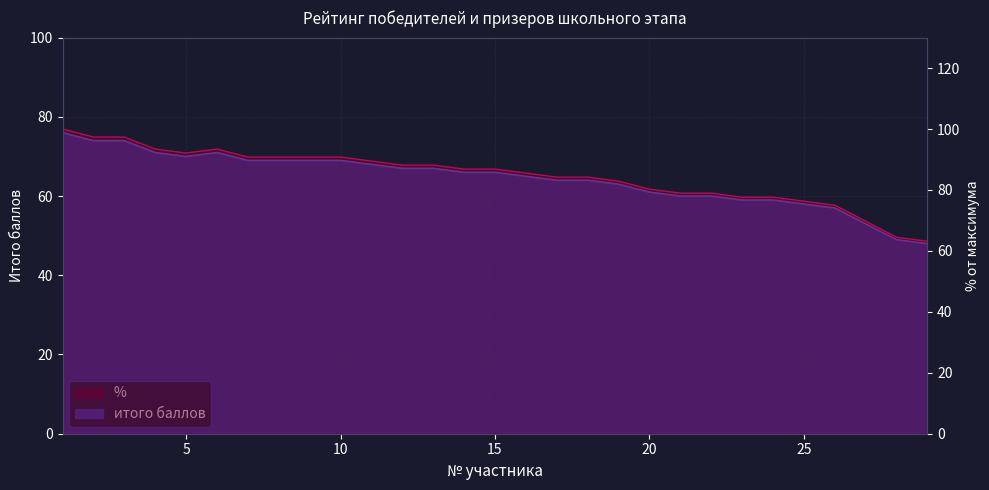

At which label does итого баллов reach its peak?

1